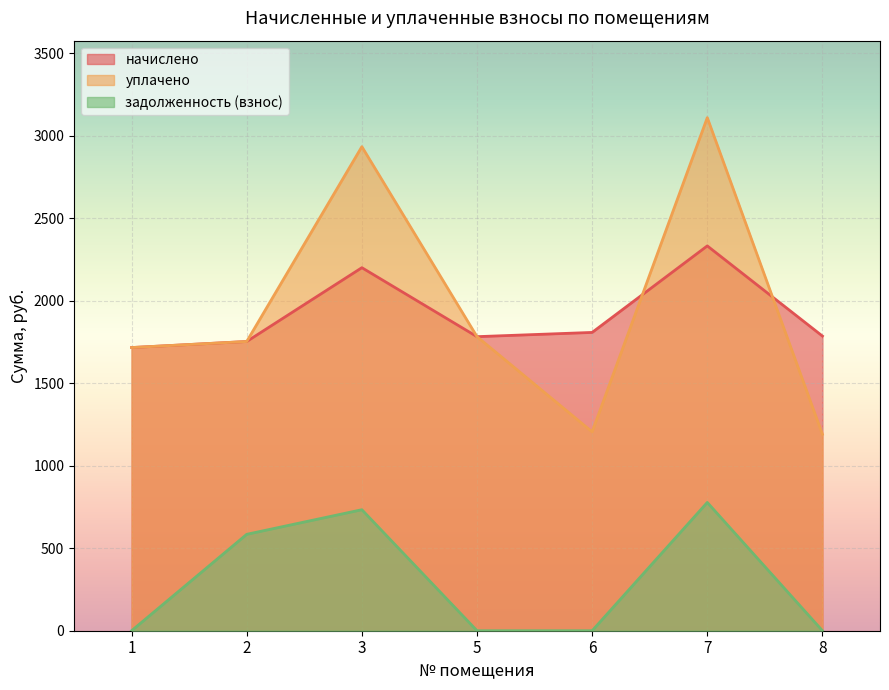

What is the average value of the начислено series?

1910.5